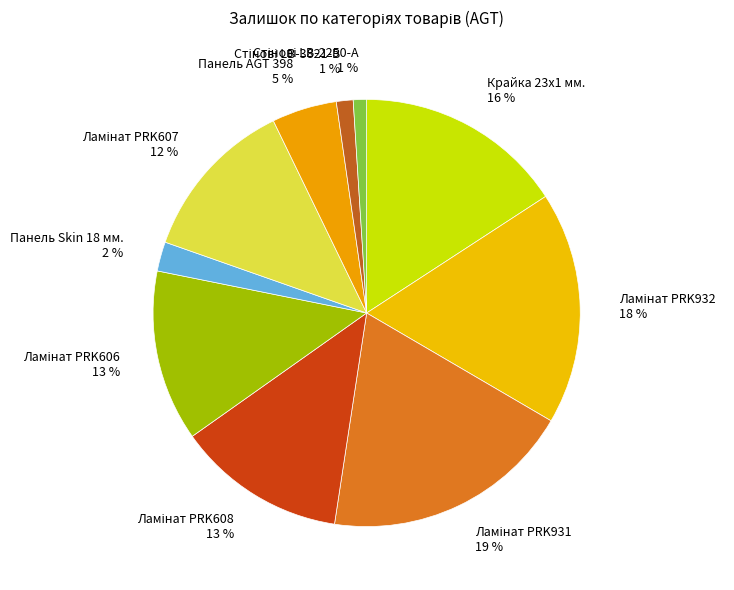

Count the number of slices in the pie.

10